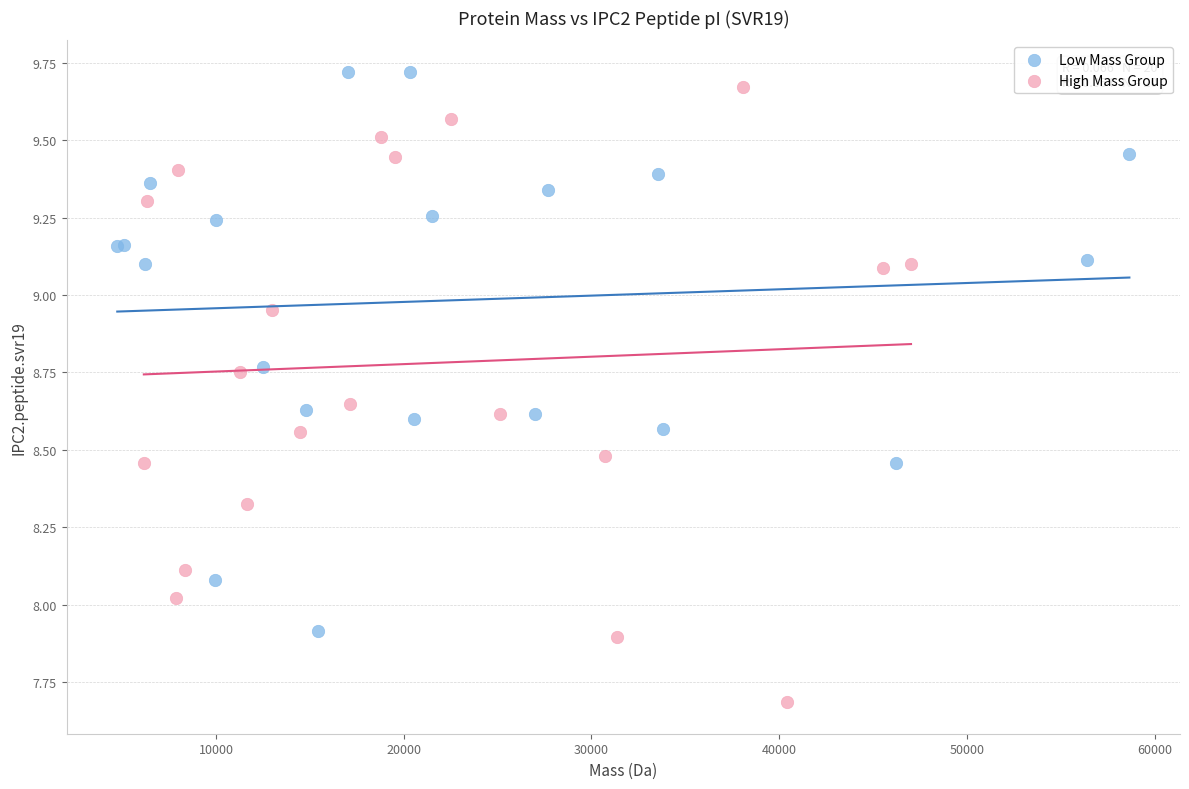

Which series contains the lowest Y value?

High Mass Group